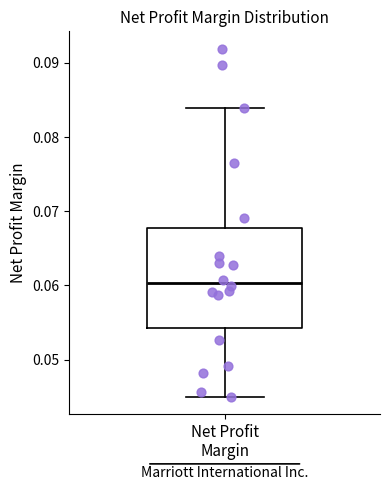

Where does the upper whisker of the box for Net Profit Margin end on the y-axis? The values are not printed on the chart, so give them approximately, as read against the axis.

0.084